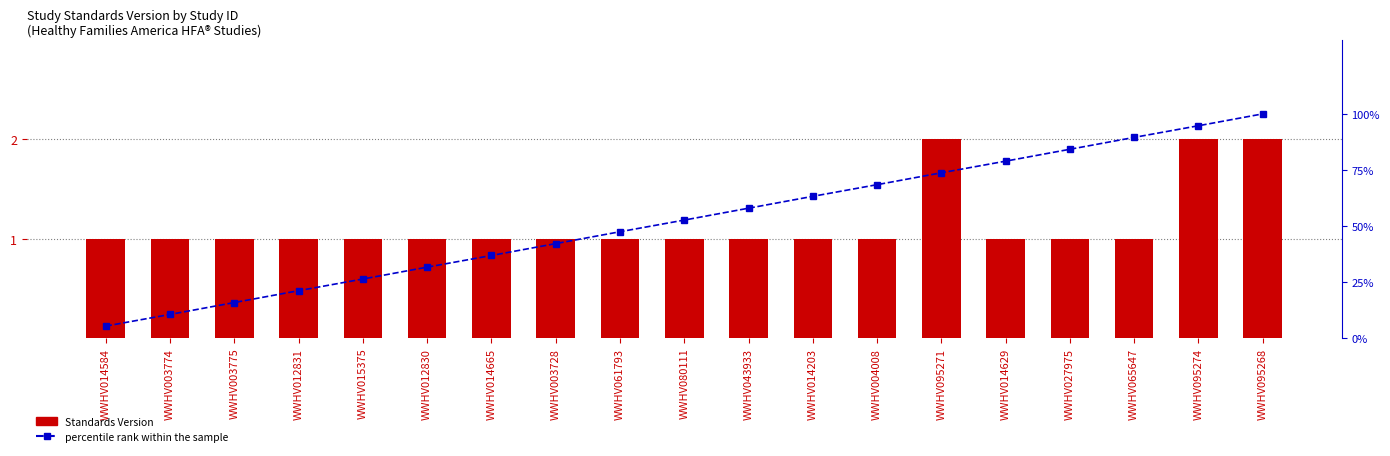

What is the average value of the percentile rank within the sample series?

52.6